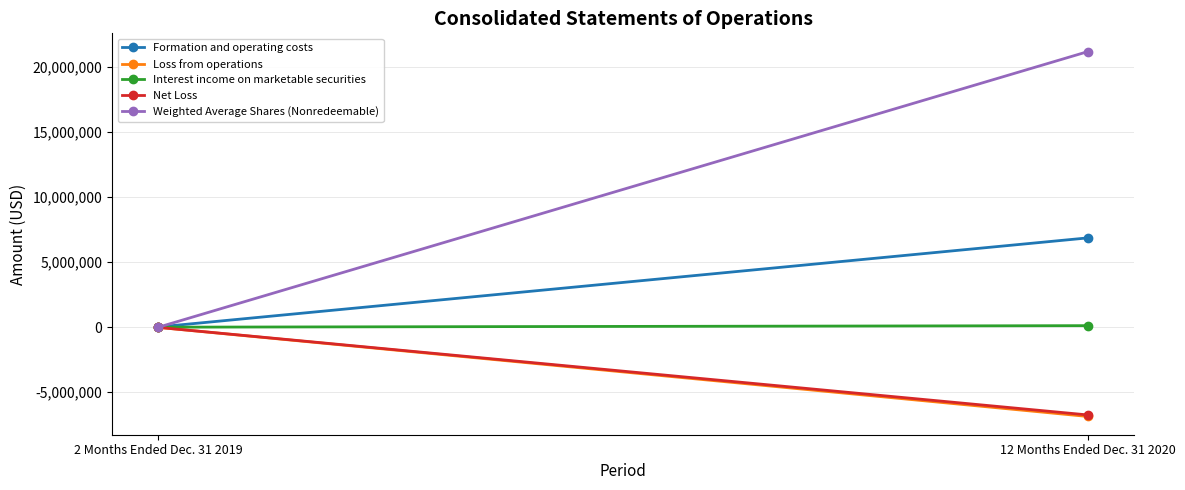

Reading right to left, transcribe all the data shown in this chart.

Formation and operating costs: 6862095	17631
Loss from operations: -6862095	-17631
Interest income on marketable securities: 117255	0
Net Loss: -6744840	-17631
Weighted Average Shares (Nonredeemable): 21178291	1